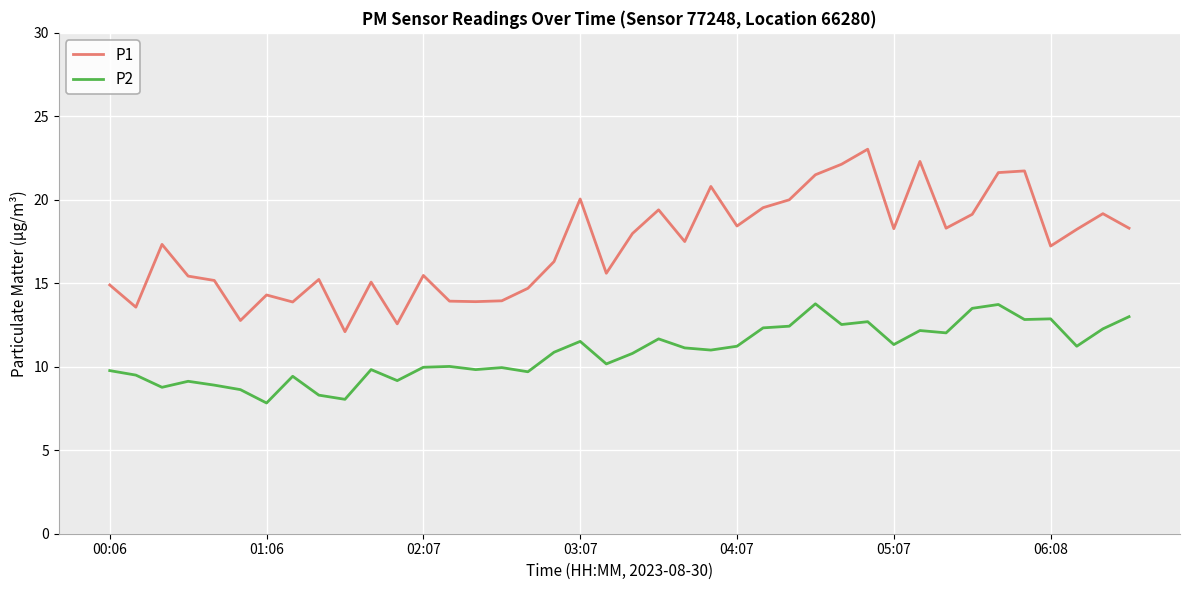

List the series in order of their overall mean, lowest first.

P2, P1